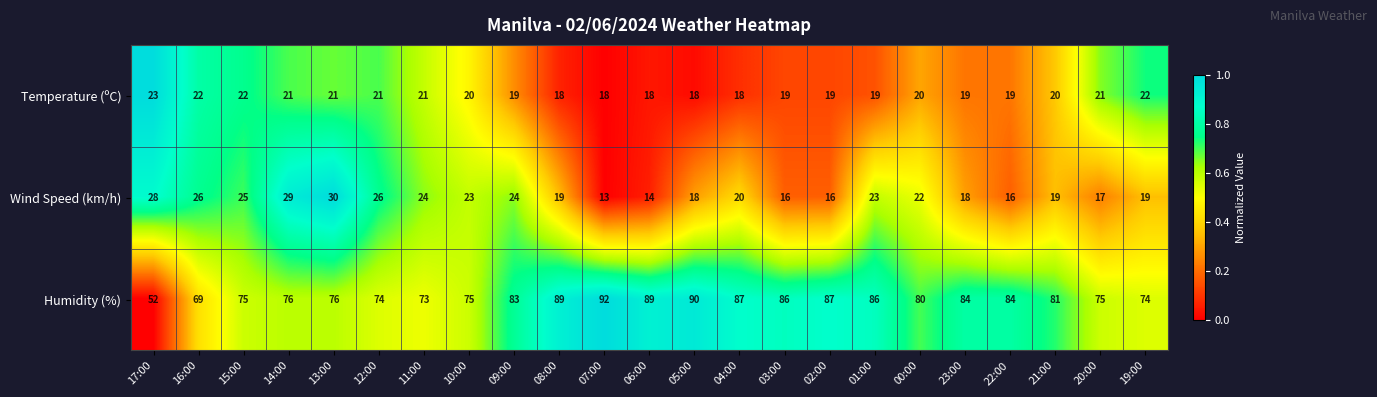

Rank the series by their maximum value, from highest to lowest.

Humidity (%), Wind Speed (km/h), Temperature (ºC)